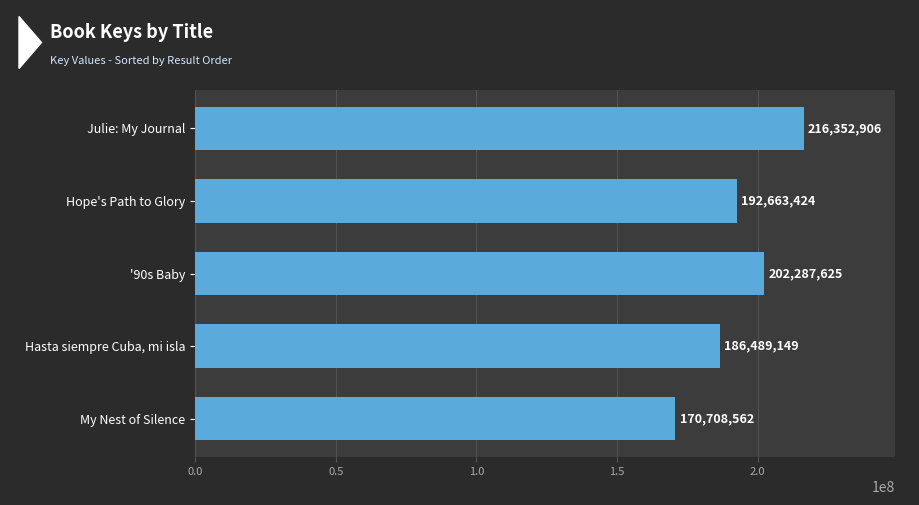

List the labels in order of value, largest first.

Julie: My Journal, '90s Baby, Hope's Path to Glory, Hasta siempre Cuba, mi isla, My Nest of Silence